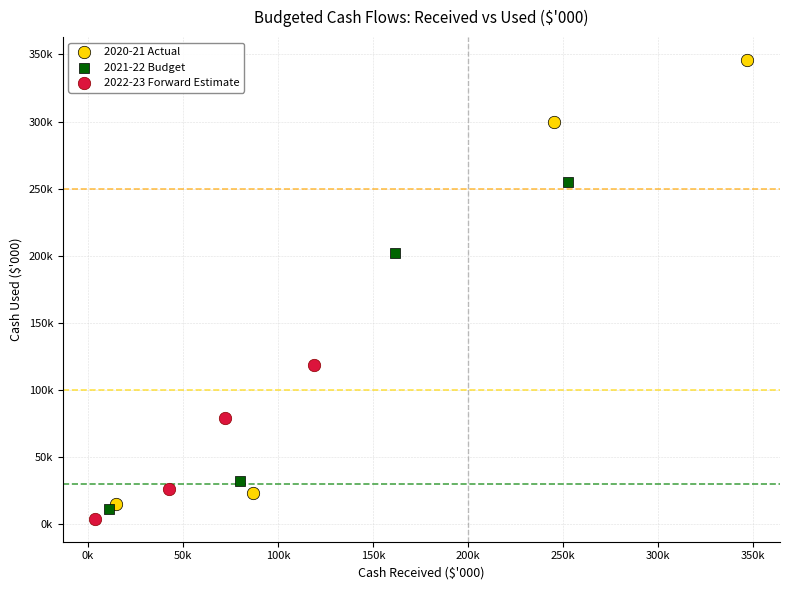

What are all the series names shown in the legend?

2020-21 Actual, 2021-22 Budget, 2022-23 Forward Estimate